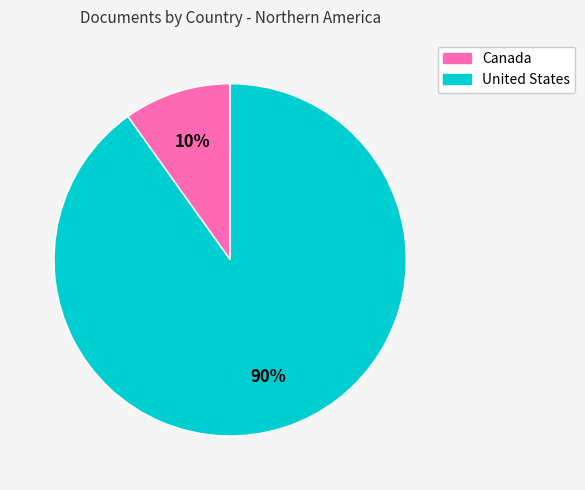

Combined, do United States and Canada account for over 50%?

Yes